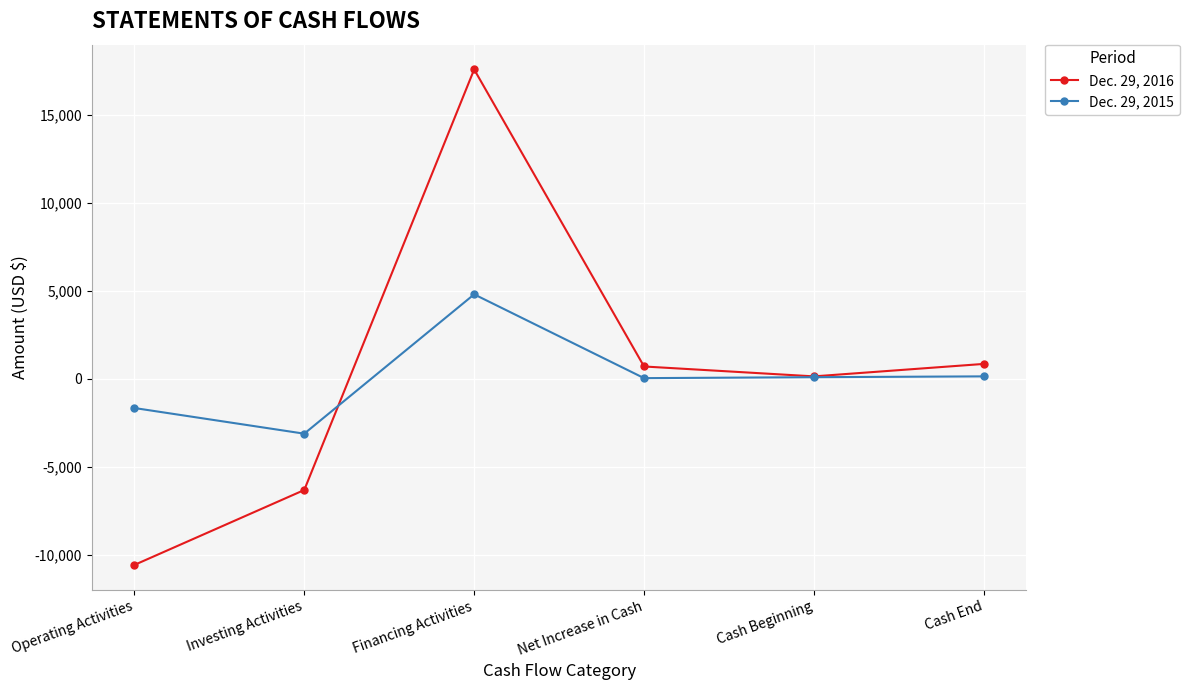

What are all the series names shown in the legend?

Dec. 29, 2016, Dec. 29, 2015